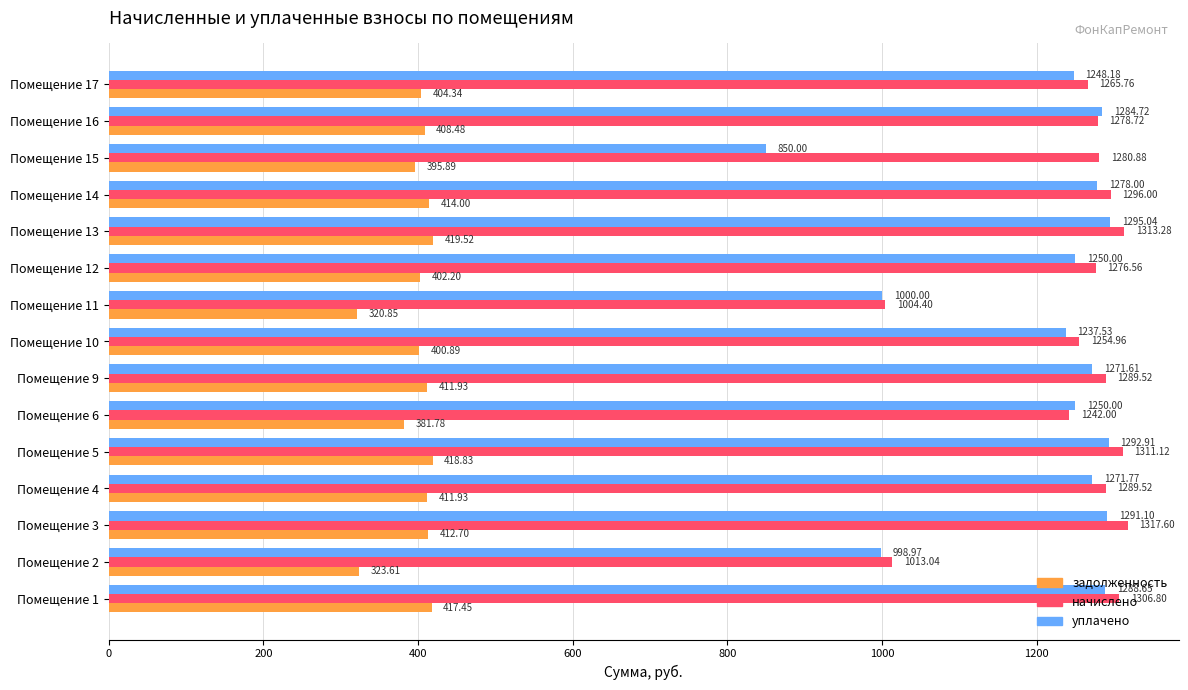

What is the difference between the second highest and minimum values in the начислено series?

308.9